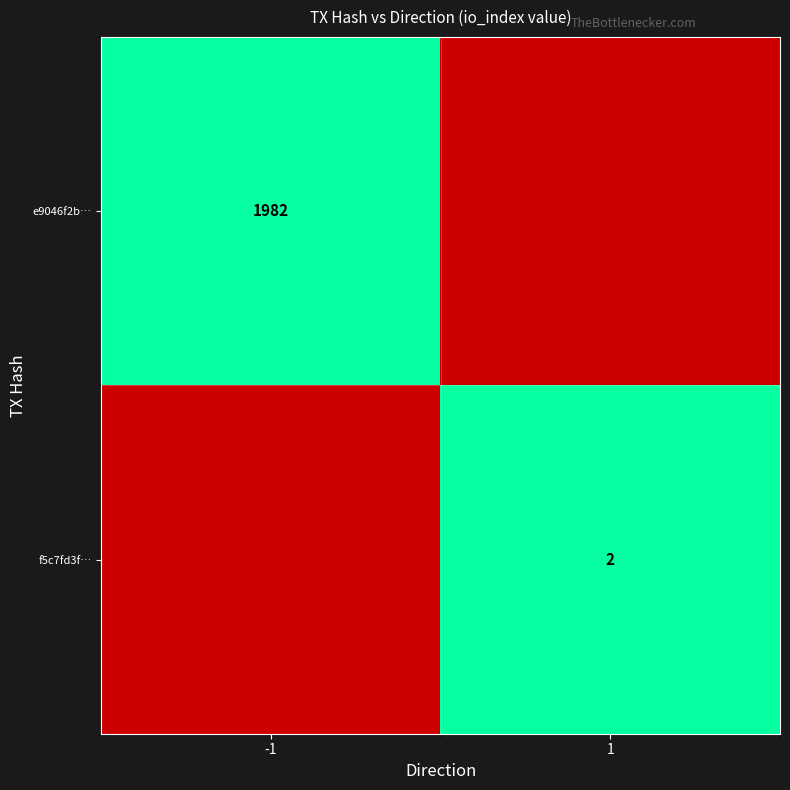

Rank the categories by e9046f2b… value from lowest to highest.

1, -1